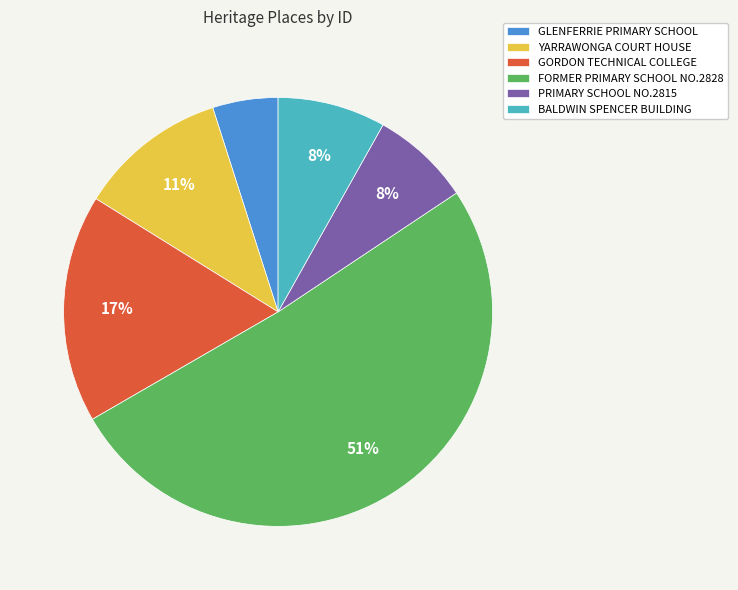

Do PRIMARY SCHOOL NO.2815 and BALDWIN SPENCER BUILDING together represent more than half of the pie?

No